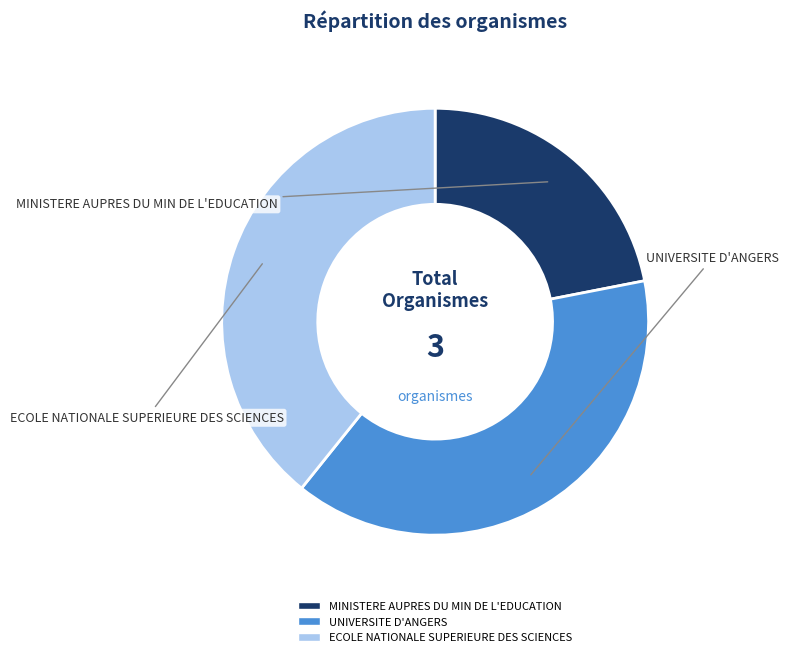

True or false: MINISTERE AUPRES DU MIN DE L'EDUCATION accounts for 9% of the total.

False